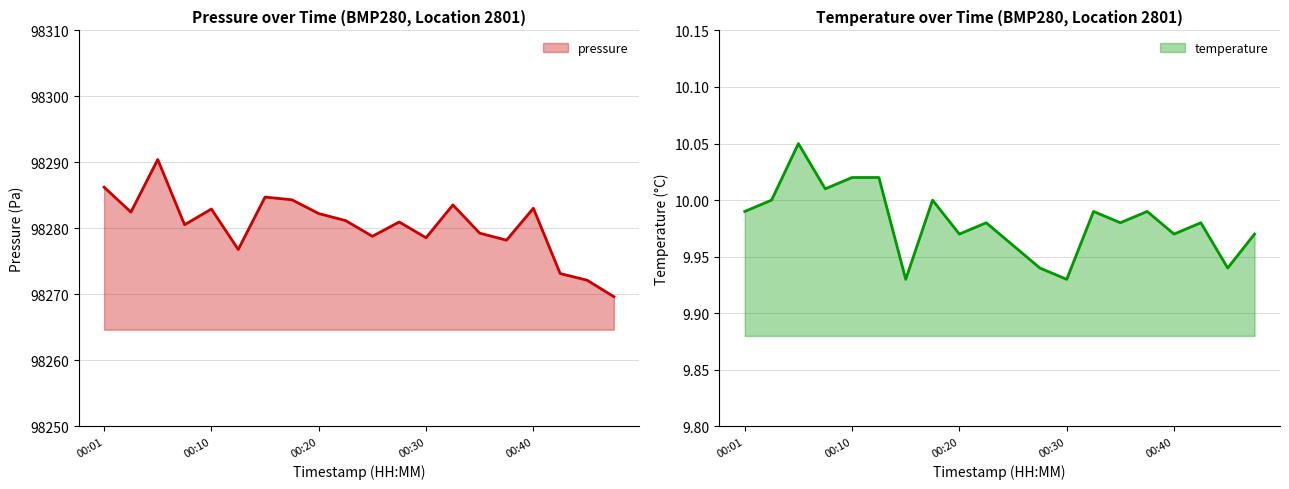

Is it true that pressure equals 98290.4 at 00:06?

True